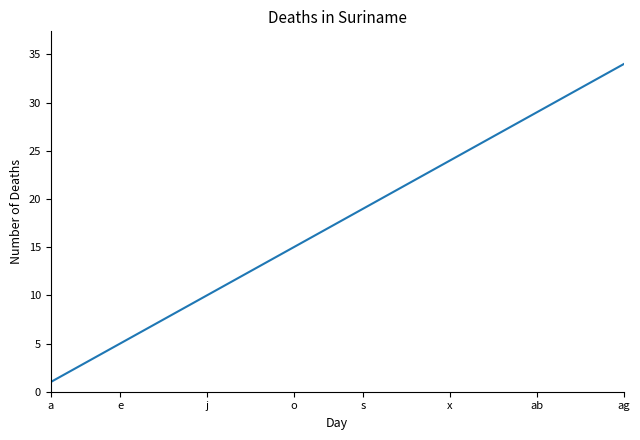

What is the greatest value displayed?

34